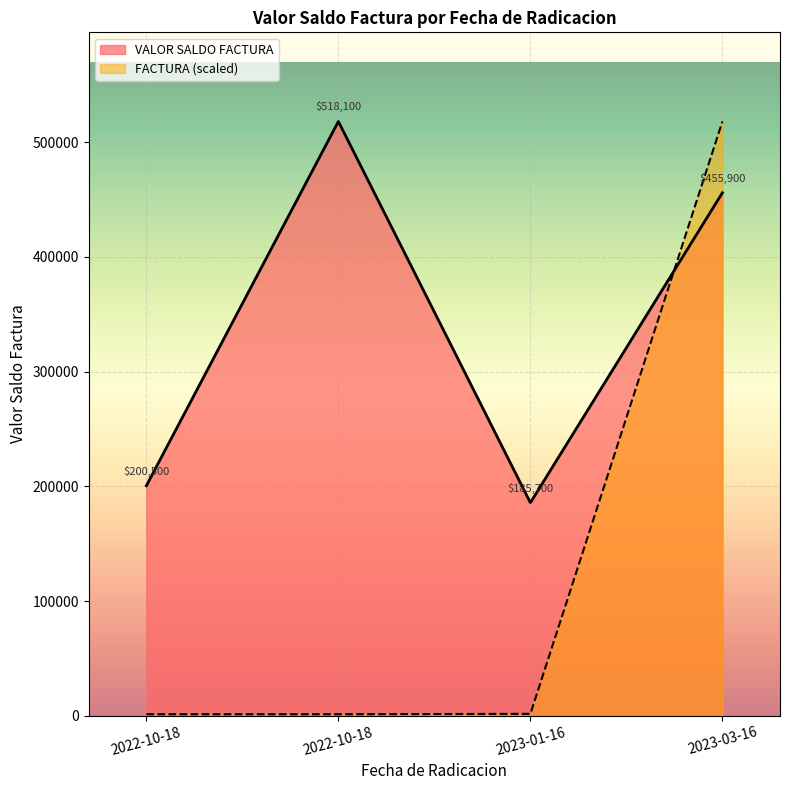

List the labels in order of value, smallest first.

2023-01-16, 2022-10-18, 2023-03-16, 2022-10-18